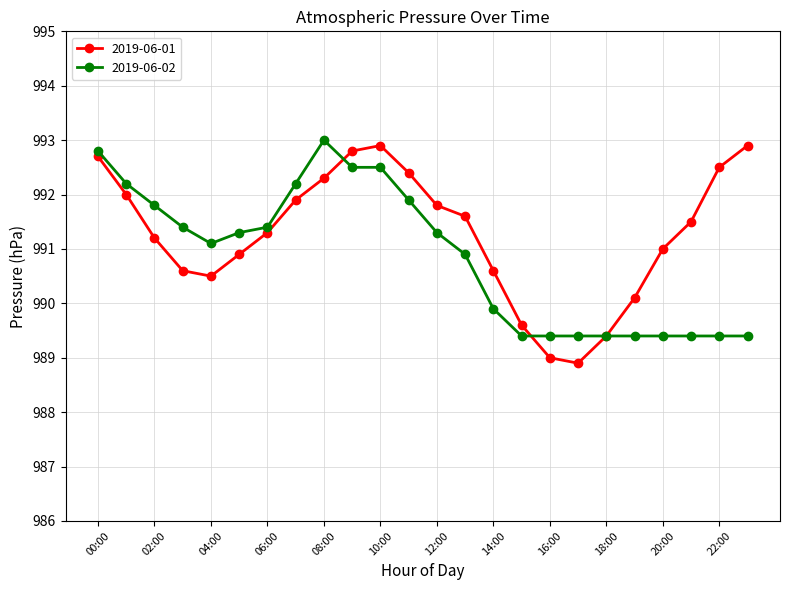

What is the value of the 2019-06-01 point at the 5th from the left?

990.5